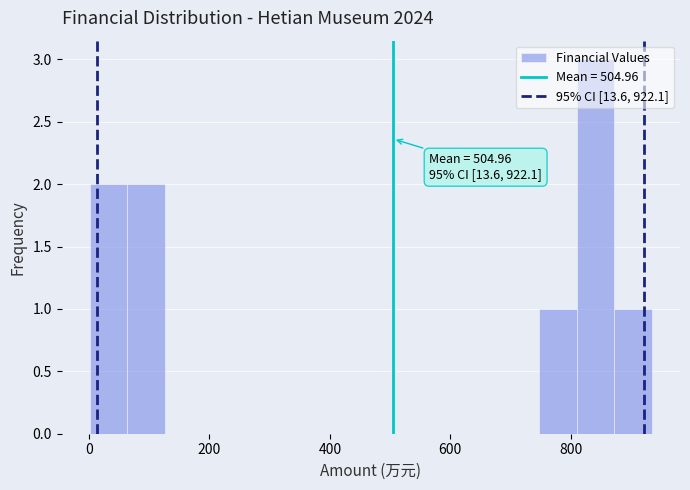

Read against the x-axis, roughly where is the centre of the tallest bar?

840